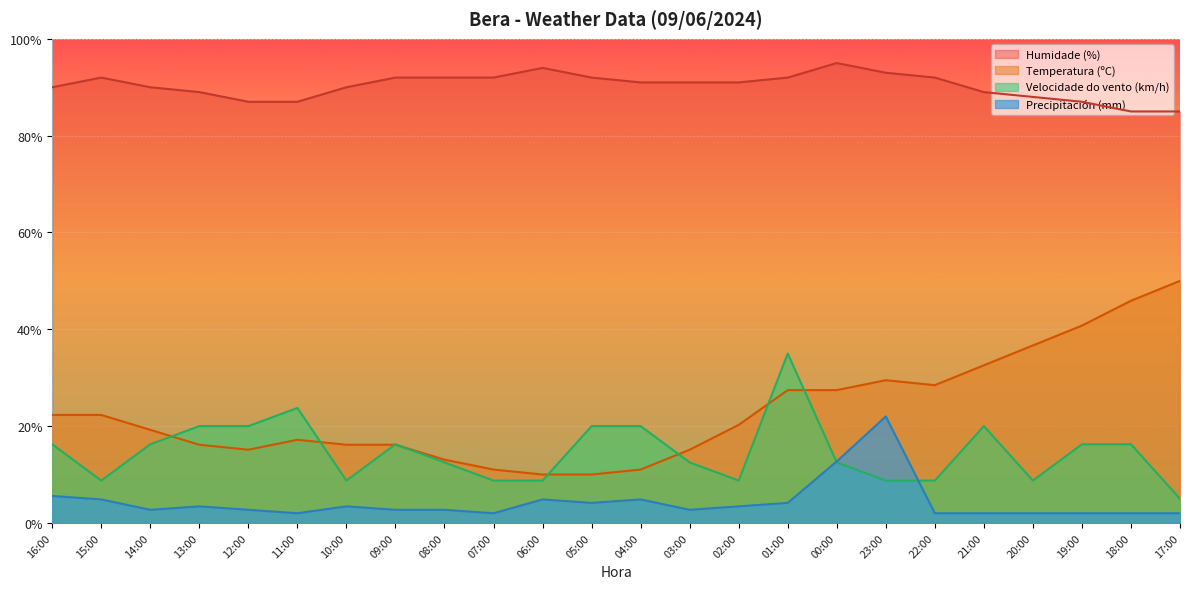

Reading left to right, list all the values displayed in this chart.

Temperatura (ºC): 22.3	22.3	19.2	16.2	15.1	17.2	16.2	16.2	13.1	11.0	10.0	10.0	11.0	15.1	20.3	27.4	27.4	29.5	28.5	32.6	36.7	40.8	45.9	50.0
Velocidade do vento (km/h): 16.2	8.8	16.2	20.0	20.0	23.8	8.8	16.2	12.5	8.8	8.8	20.0	20.0	12.5	8.8	35.0	12.5	8.8	8.8	20.0	8.8	16.2	16.2	5.0
Humidade (%): 90.0	92.0	90.0	89.0	87.0	87.0	90.0	92.0	92.0	92.0	94.0	92.0	91.0	91.0	91.0	92.0	95.0	93.0	92.0	89.0	88.0	87.0	85.0	85.0
Precipitación (mm): 5.6	4.9	2.7	3.4	2.7	2.0	3.4	2.7	2.7	2.0	4.9	4.1	4.9	2.7	3.4	4.1	12.7	22.0	2.0	2.0	2.0	2.0	2.0	2.0